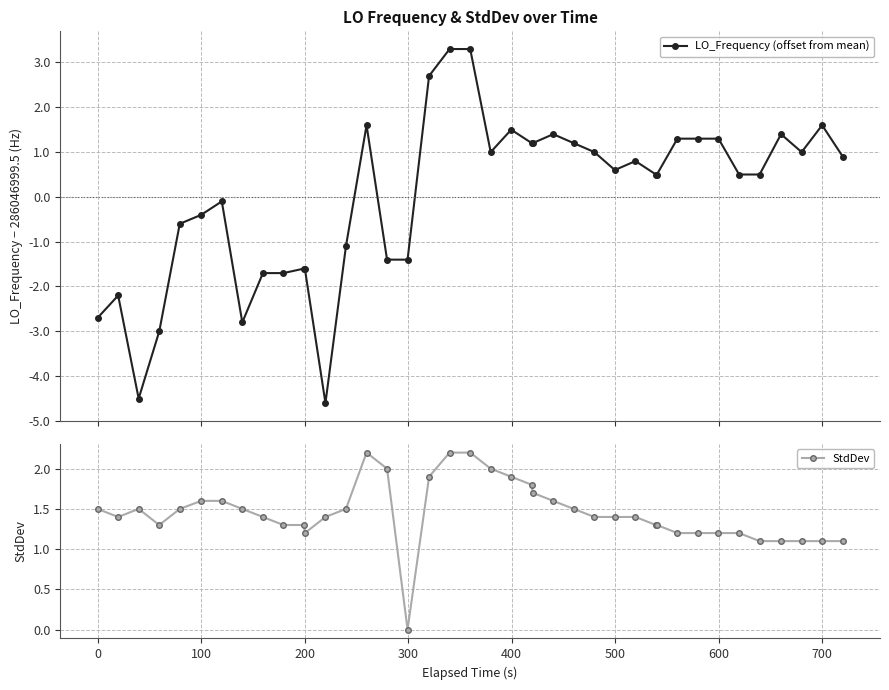

Reading right to left, what are all the values shown in this chart?

LO_Frequency (offset from mean): 0.9	1.6	1.0	1.4	0.5	0.5	1.3	1.3	1.3	0.5	0.5	0.8	0.6	1.0	1.2	1.4	1.2	1.2	1.5	1.0	3.3	3.3	2.7	-1.4	-1.4	1.6	-1.1	-4.6	-1.6	-1.6	-1.7	-1.7	-2.8	-0.1	-0.4	-0.6	-3.0	-4.5	-2.2	-2.7
StdDev: 1.1	1.1	1.1	1.1	1.1	1.2	1.2	1.2	1.2	1.3	1.3	1.4	1.4	1.4	1.5	1.6	1.7	1.8	1.9	2.0	2.2	2.2	1.9	0.0	2.0	2.2	1.5	1.4	1.2	1.3	1.3	1.4	1.5	1.6	1.6	1.5	1.3	1.5	1.4	1.5